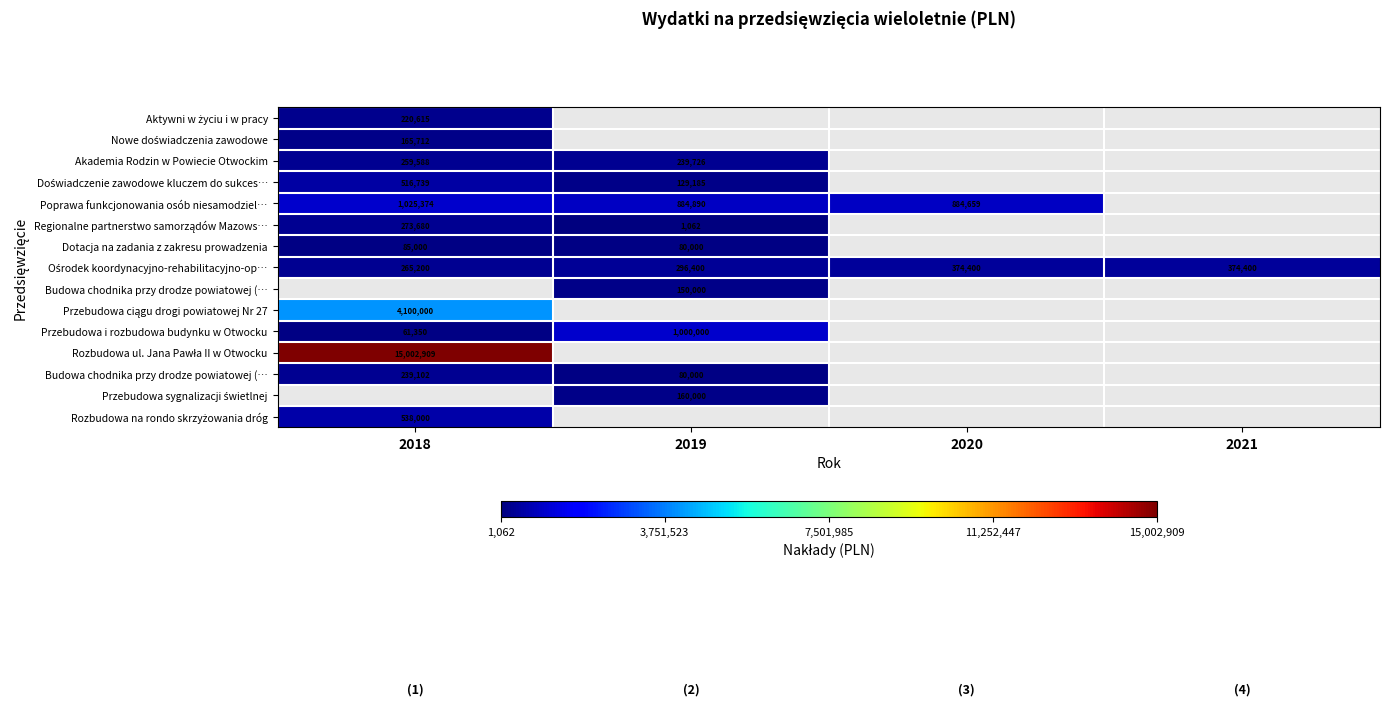

Between 2020 and 2021, which is larger?

2021